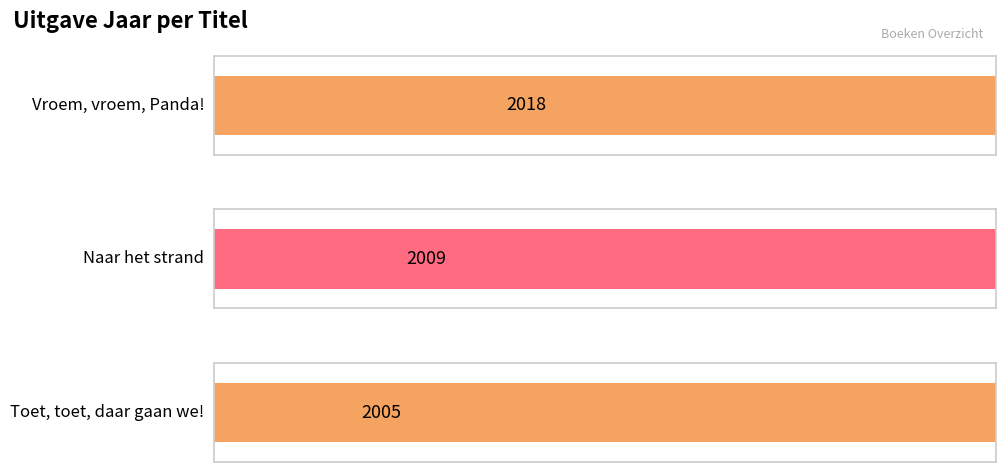

What is the difference between the values at Naar het strand and Vroem, vroem, Panda!?

9